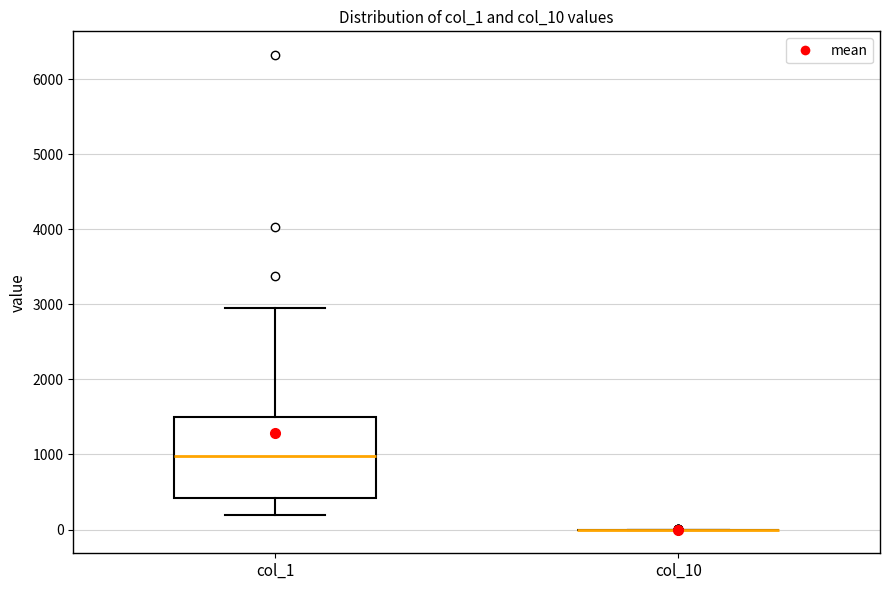

Reading left to right, transcribe this box plot: for each box, give where its median line is, the range the box spans, and where its two whiskers end, as read against the y-axis. The values are not printed on the chart, so give them approximately, as read against the axis.

col_1: median 1000, box 400 to 1500, whiskers 200 to 2900
col_10: box collapsed to a line at 0, whiskers 0 to 0